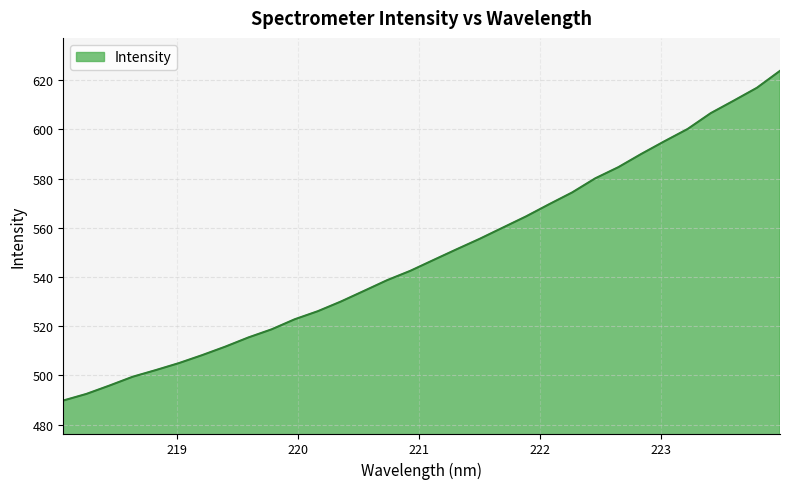

What is the smallest value displayed?

489.8